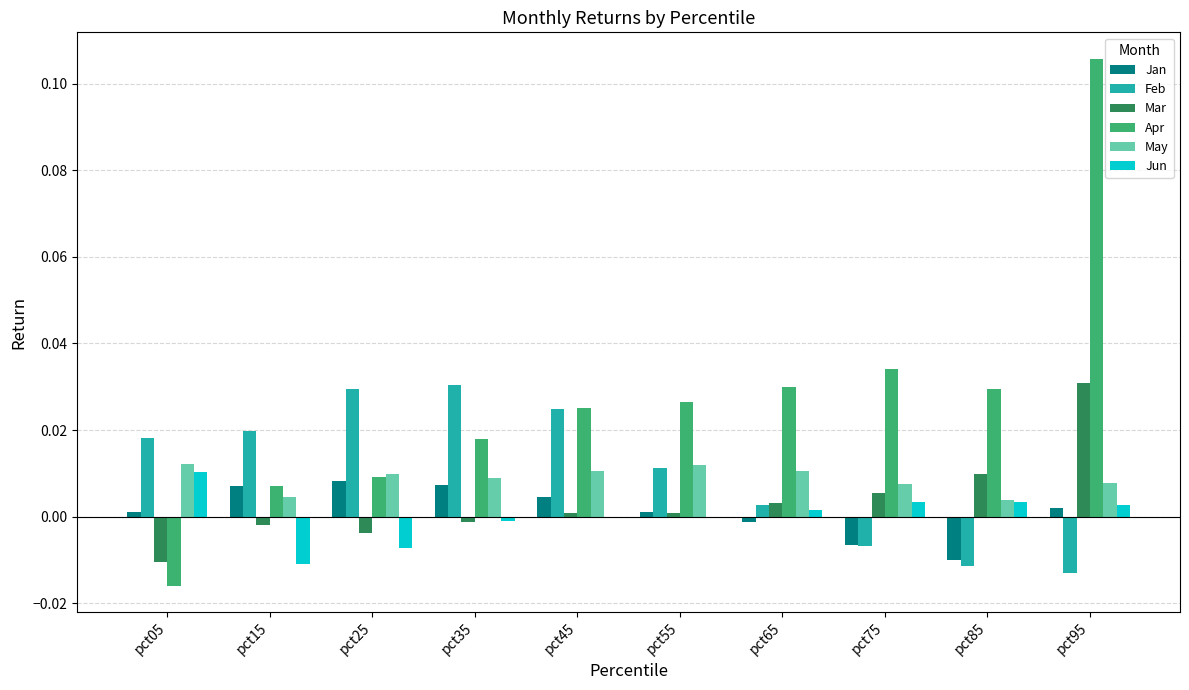

Which series changed the most between pct55 and pct95?

Apr